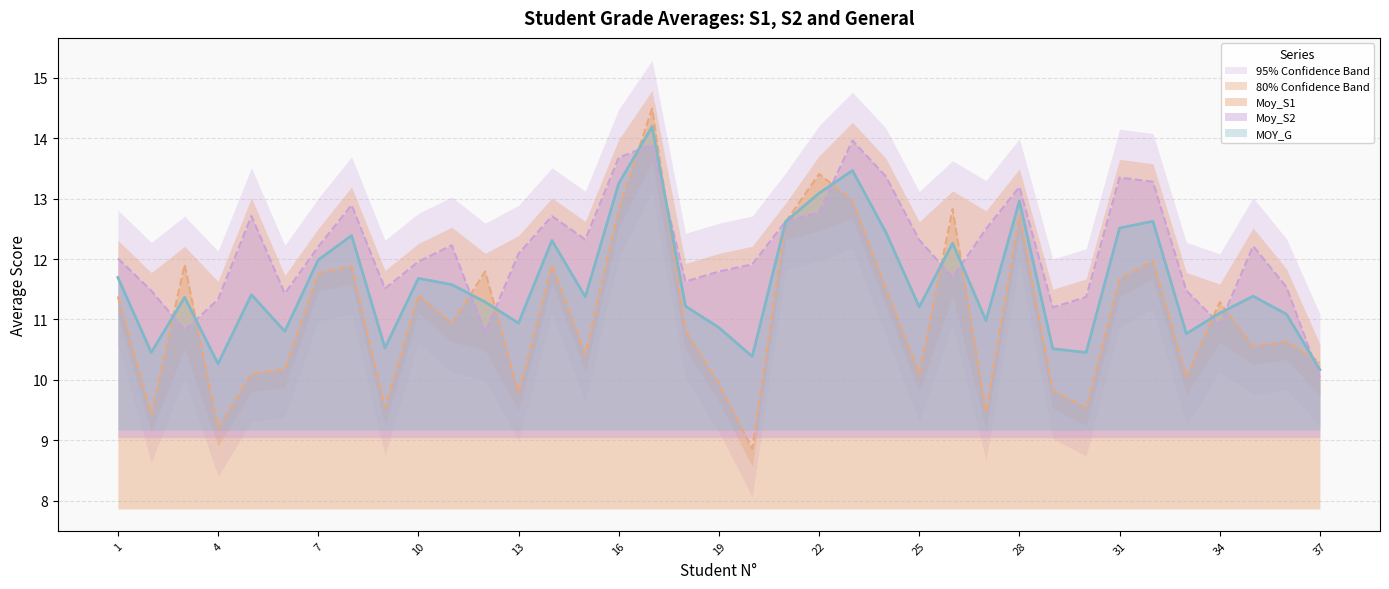

What is the maximum value shown in the chart?

14.5